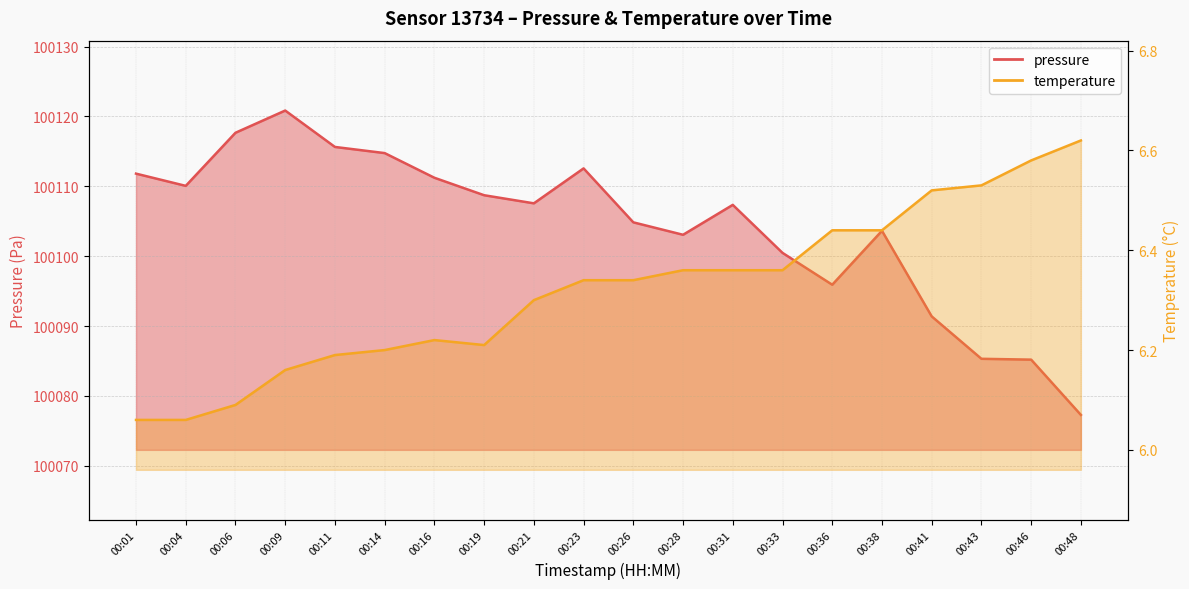

What is the total value across all series at 00:33?

100106.8